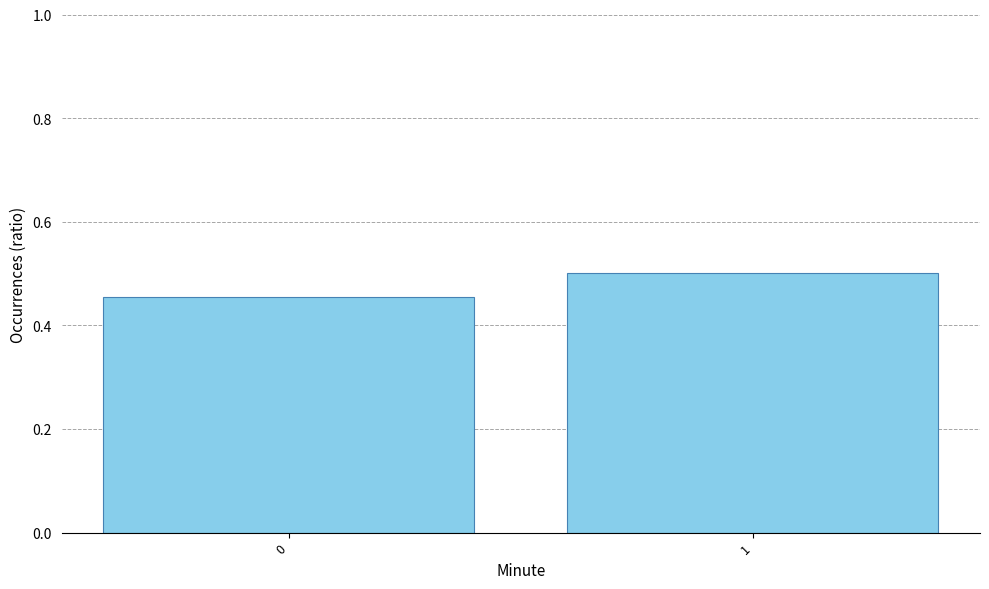

True or false: the data shows 0.5 at 0.

True